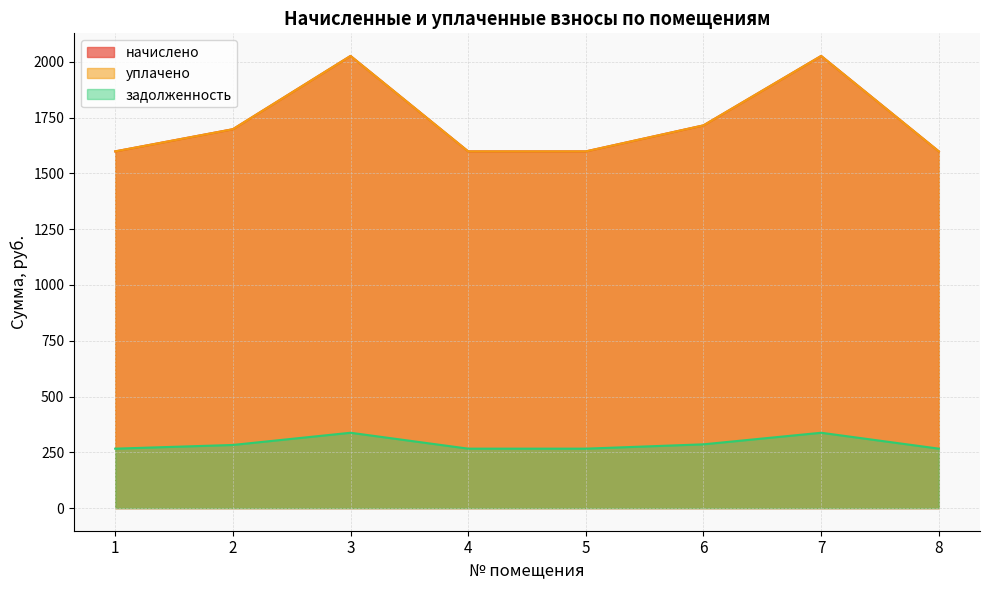

The value of начислено at 1 is 2441.4. True or false?

False